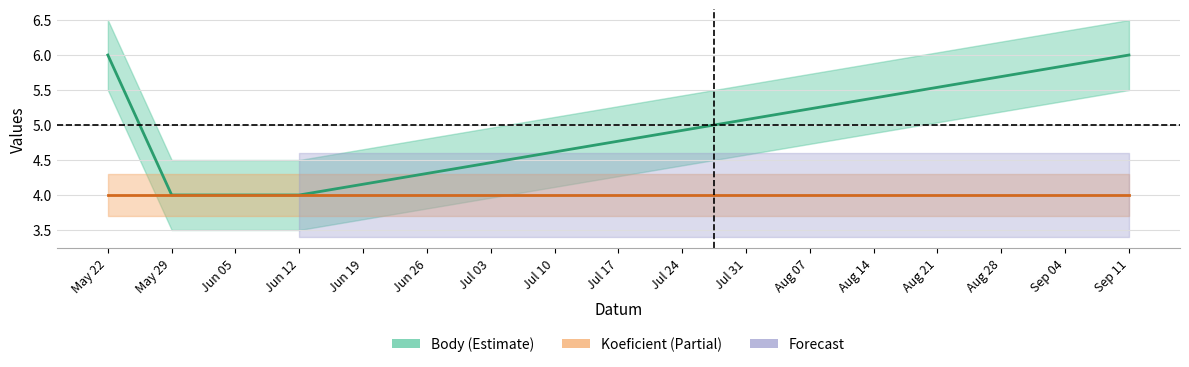

What is the greatest value displayed?

6